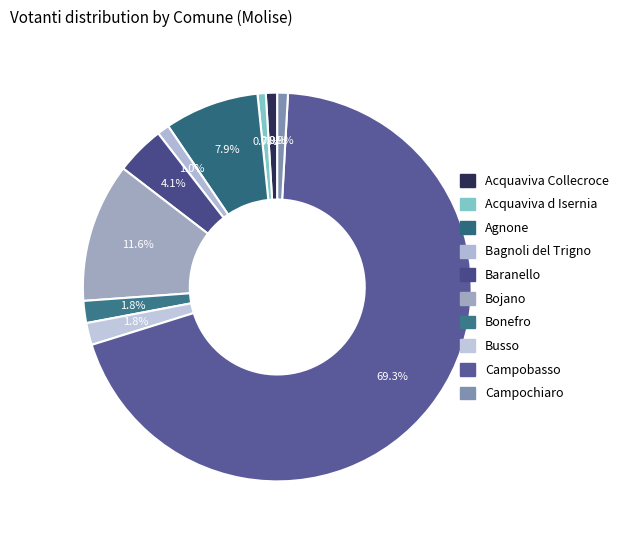

Which category has the biggest portion of the pie?

Campobasso